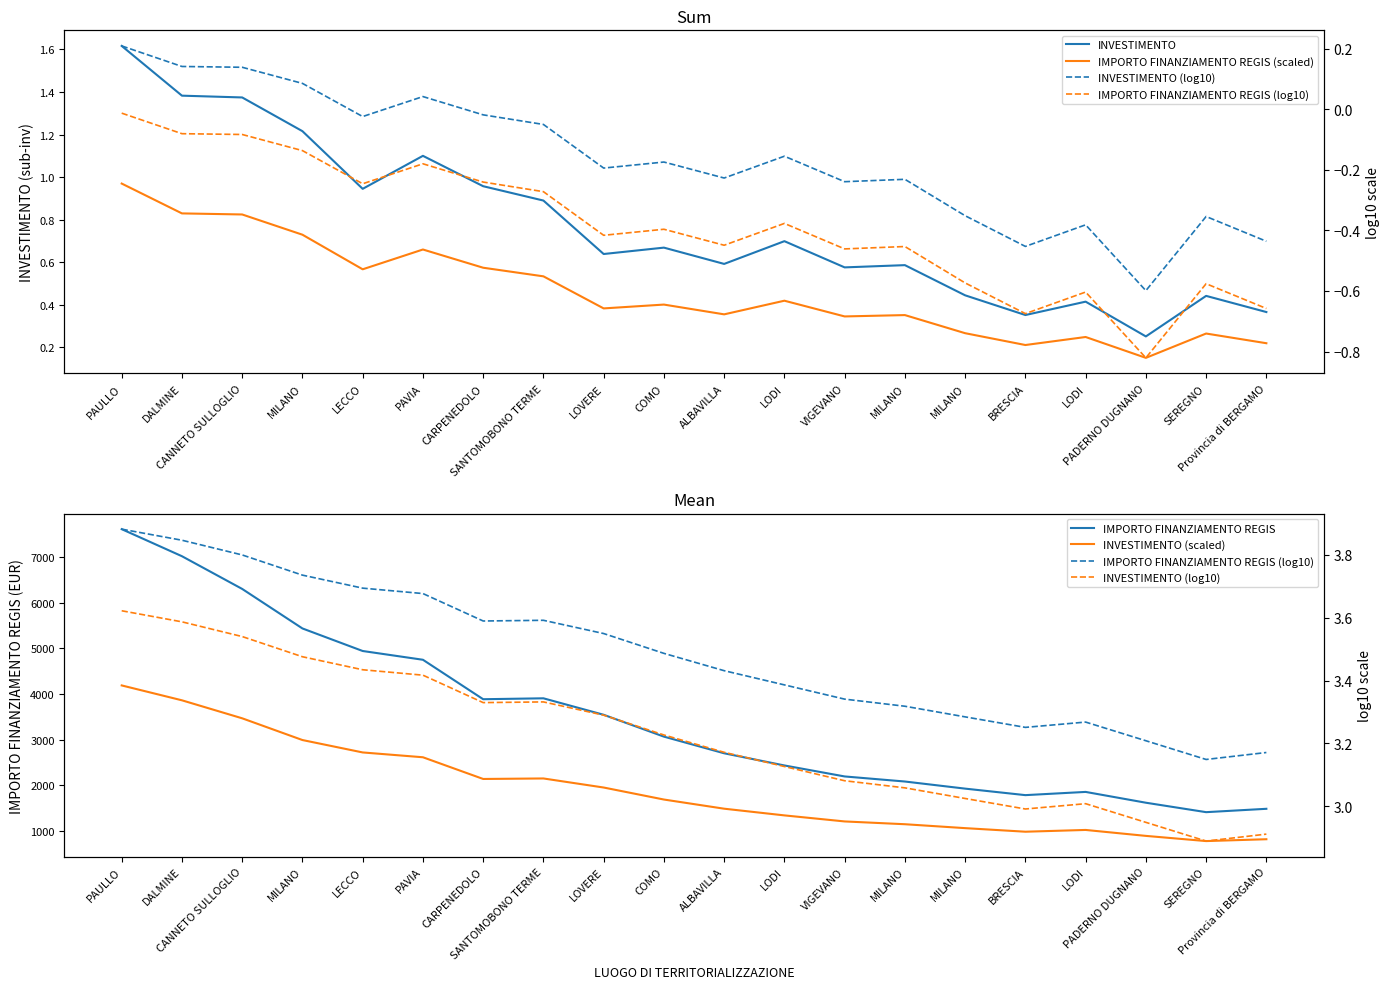

Which has a higher value, COMO or SEREGNO?

COMO